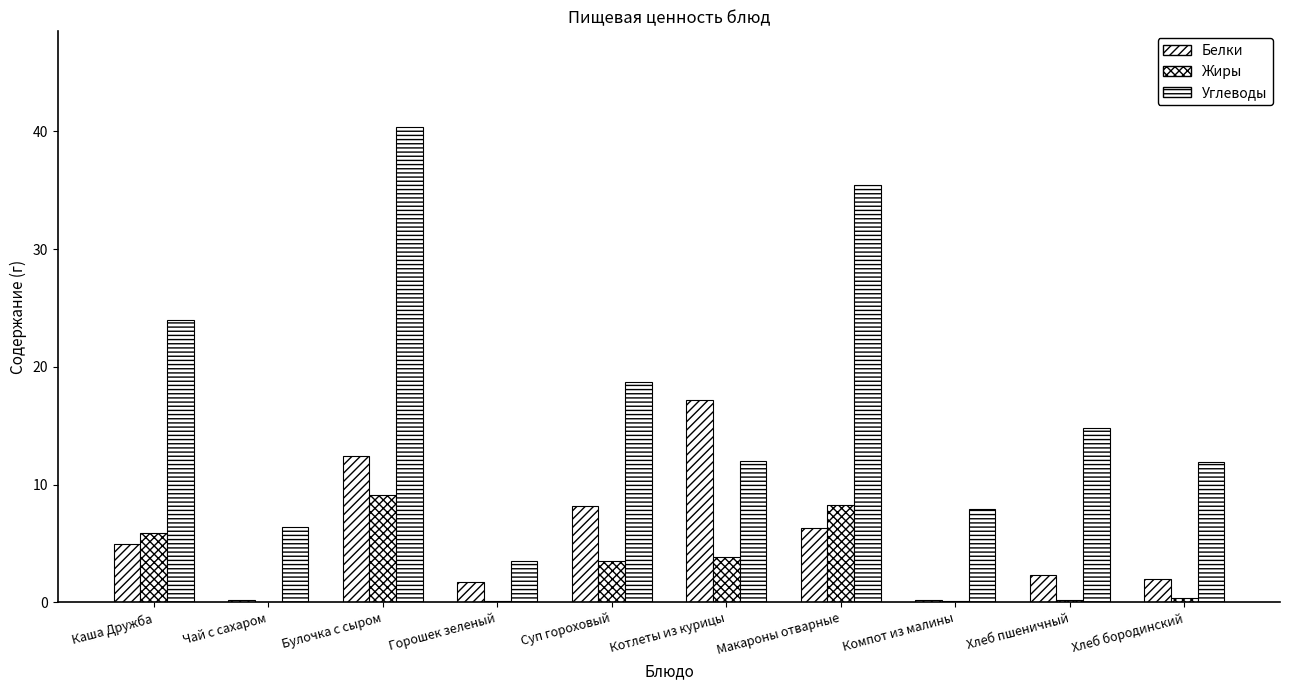

How many values in the Углеводы series exceed 14?

5